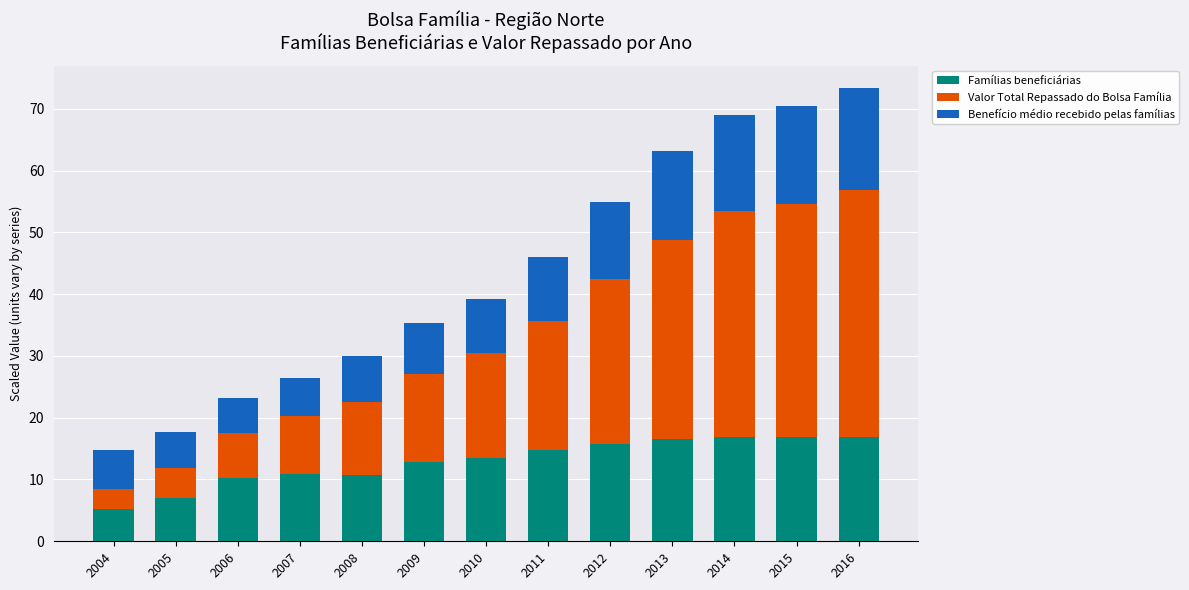

What is the total value across all series at 2013?

63.2